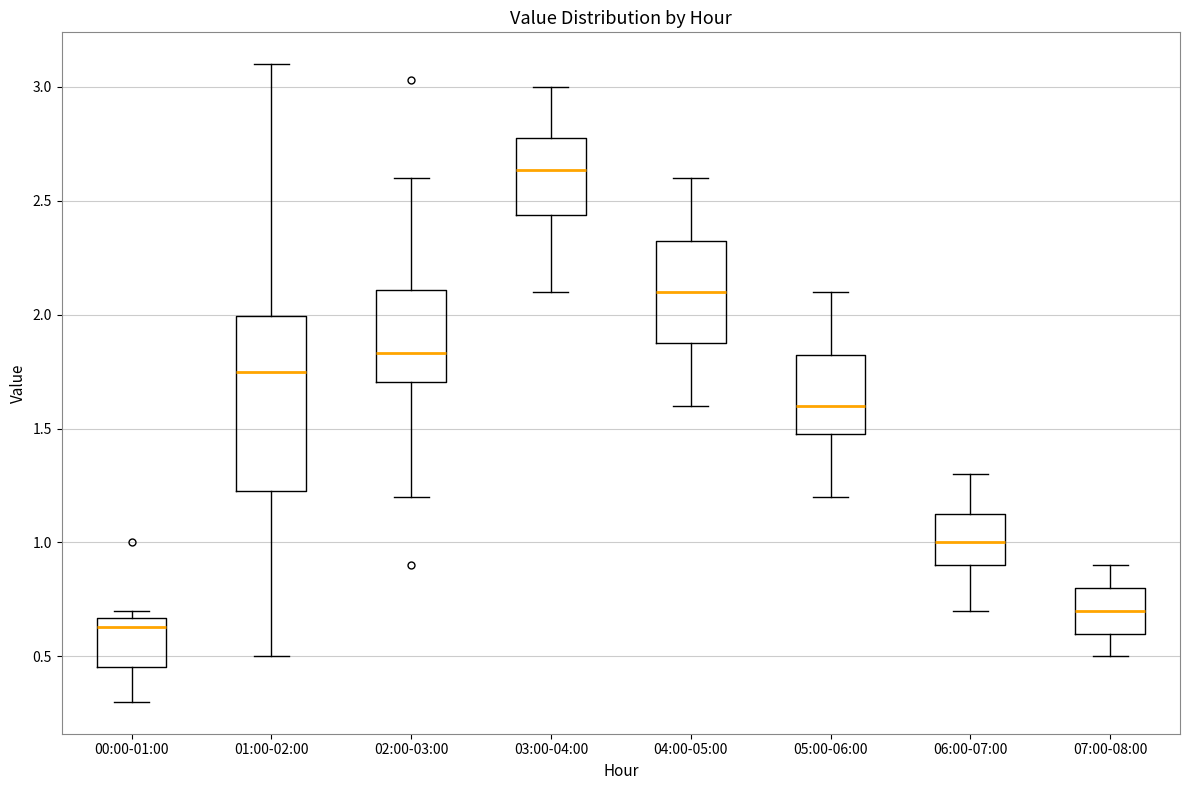

Where does the median line of the box for 06:00-07:00 sit on the y-axis? The values are not printed on the chart, so give them approximately, as read against the axis.

1.00